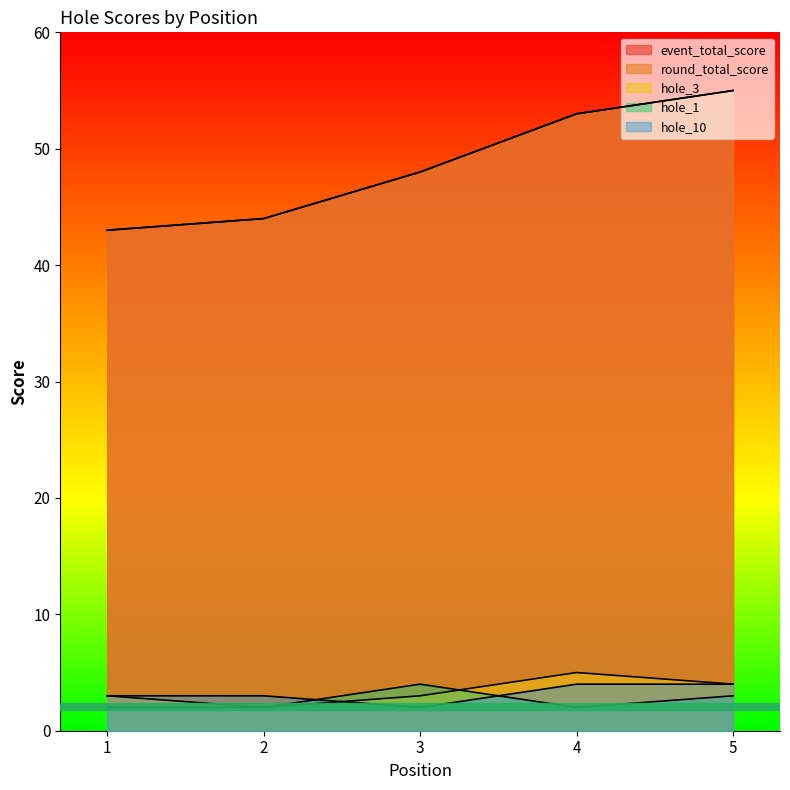

The value of round_total_score at 2 is 17. True or false?

False